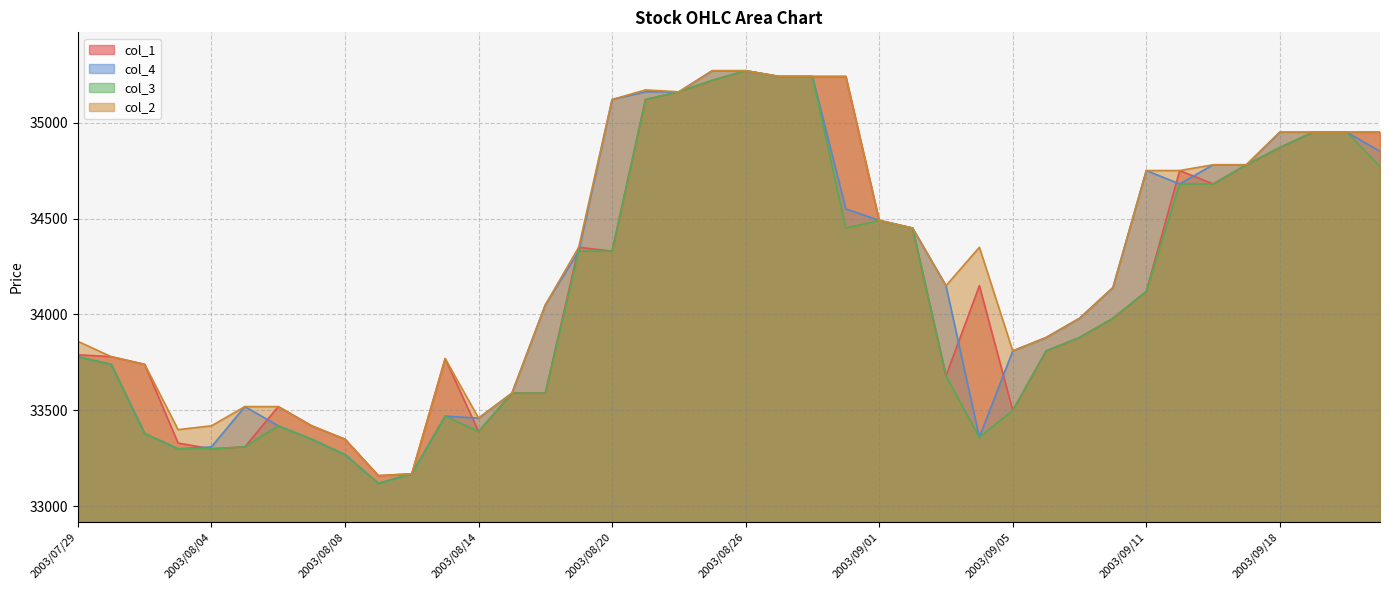

True or false: col_2 and col_4 cross at least once.

False